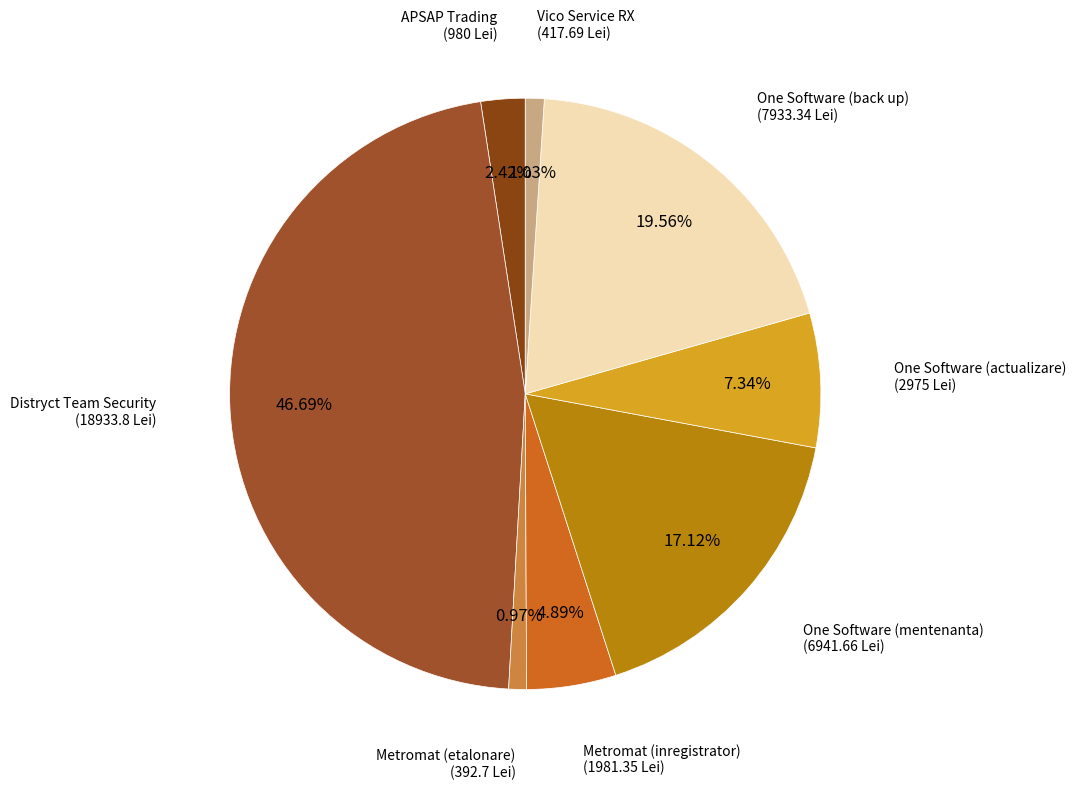

What percentage is NOT represented by One Software (mentenanta)?

82.9%